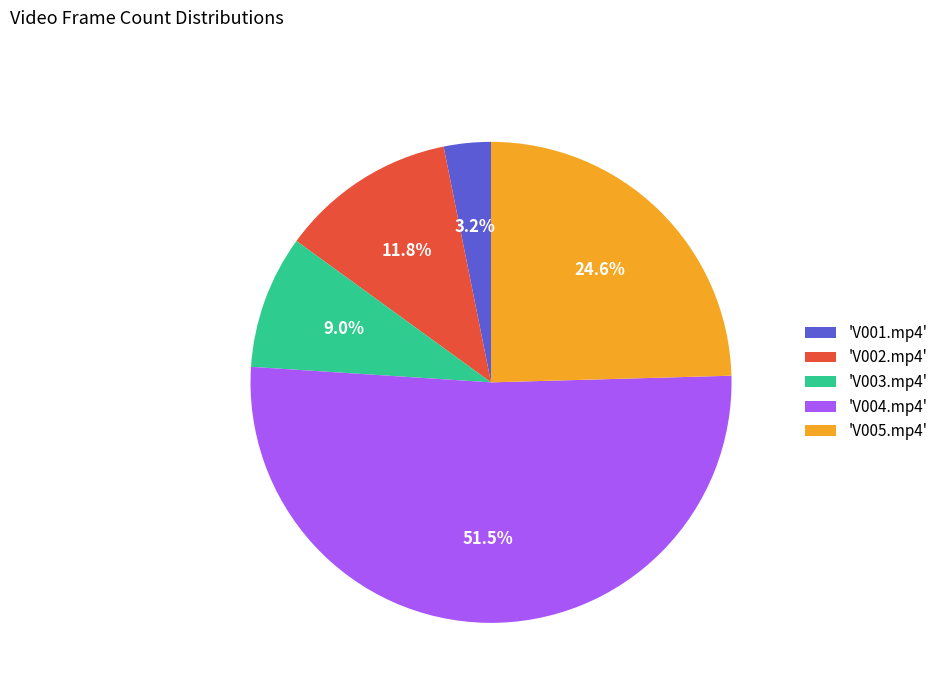

Does 'V003.mp4' account for over 50% of the chart?

No